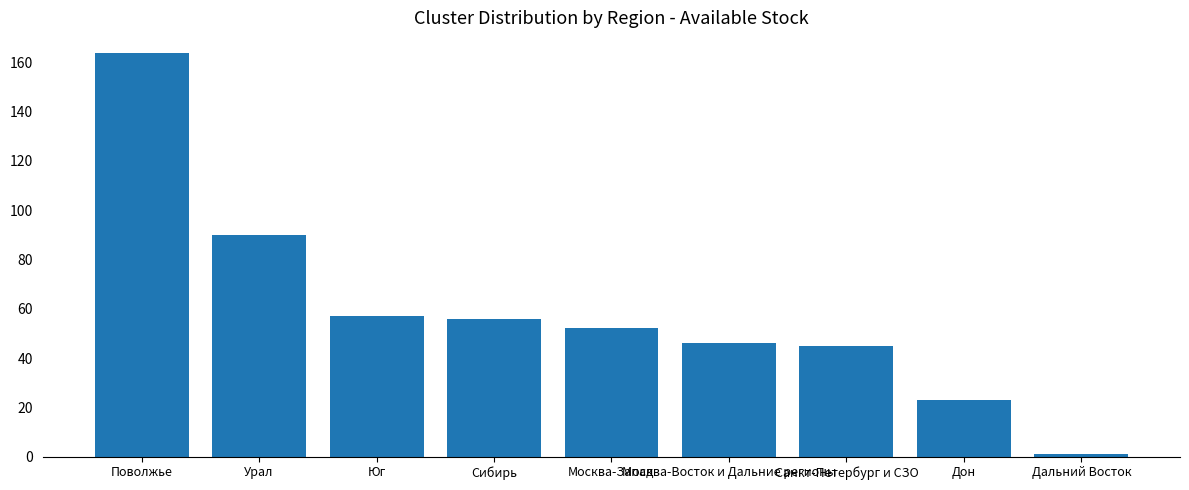

What is the ratio of the value at Сибирь to the value at Урал?

0.6